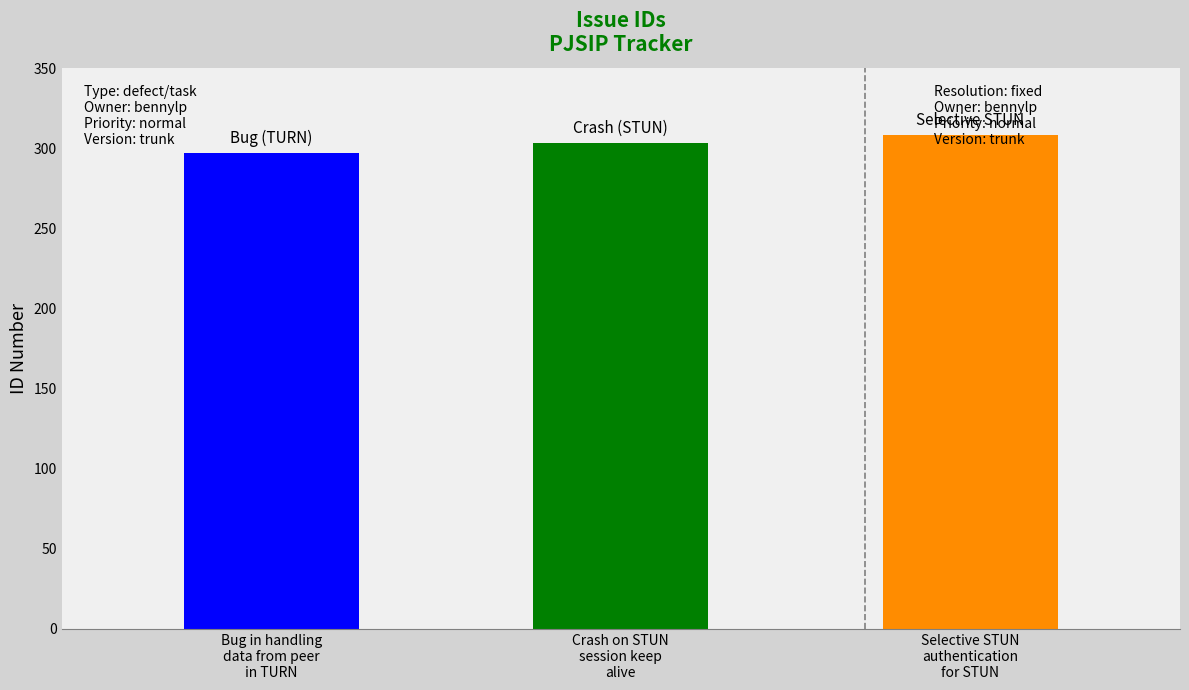

Does the chart contain any negative values?

No